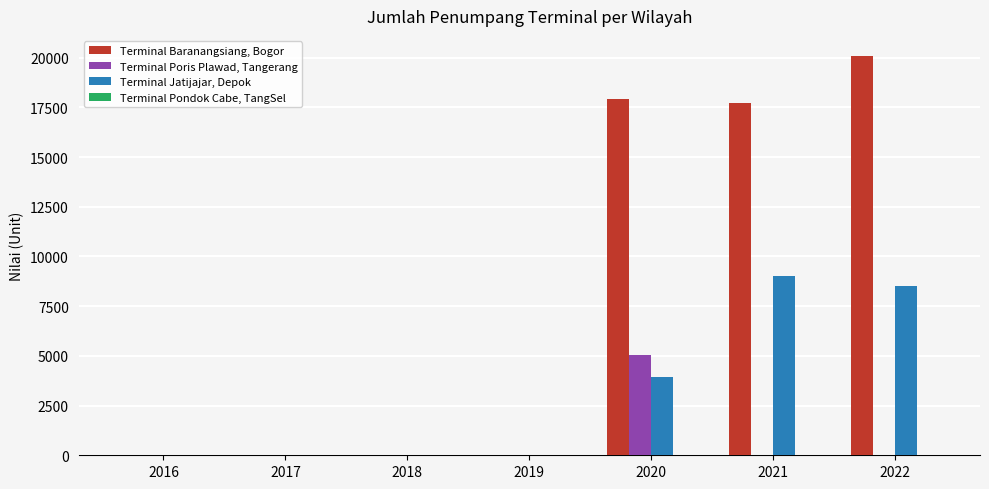

Does the chart contain stacked bars?

No